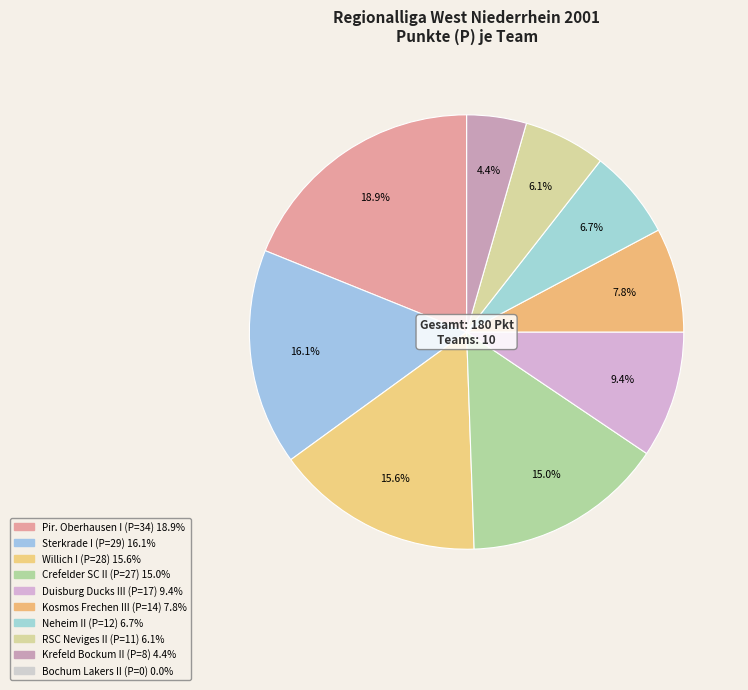

Rank the categories by value from lowest to highest.

Bochum Lakers II, Krefeld Bockum II, RSC Neviges II, Neheim II, Kosmos Frechen III, Duisburg Ducks III, Crefelder SC II, Willich I, Sterkrade I, Pir. Oberhausen I